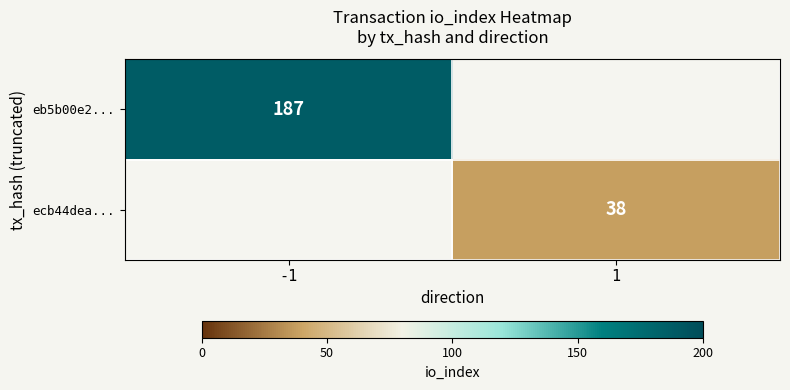

True or false: eb5b00e2... has a value of 187 at -1.

True